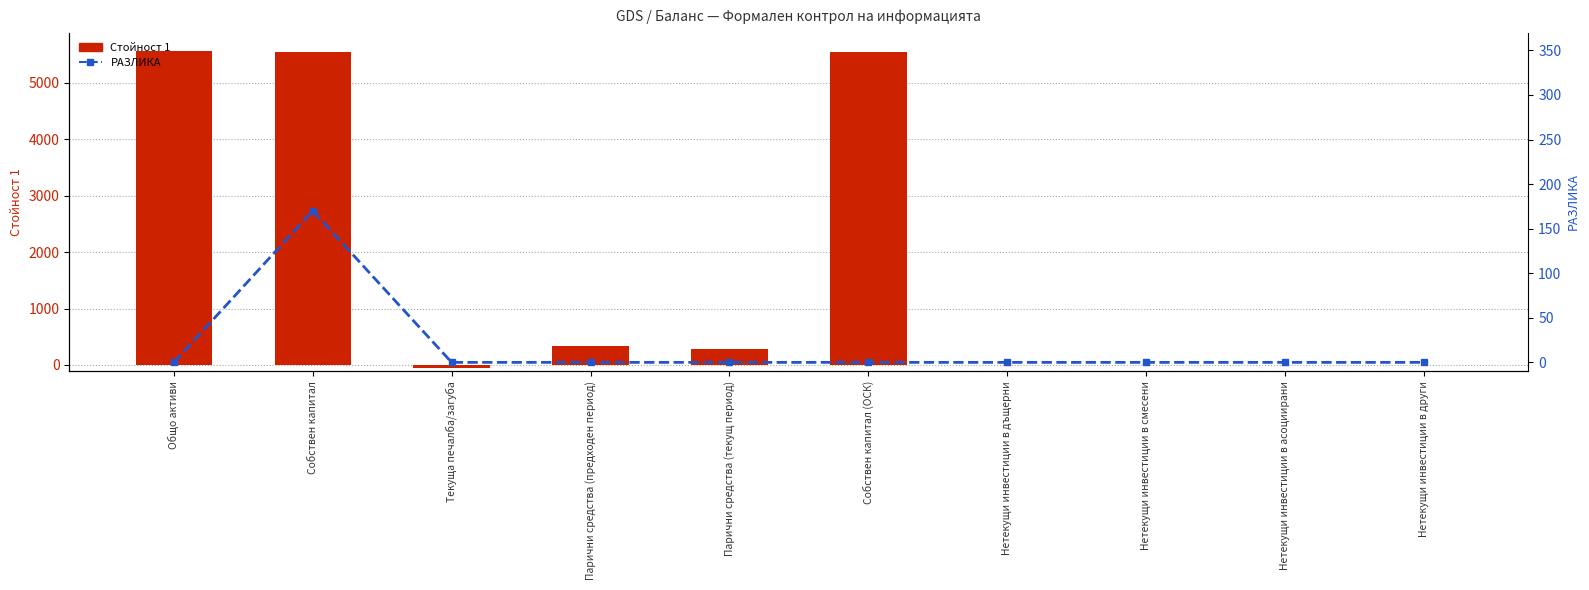

What position from the right is Нетекущи инвестиции в асоциирани?

2